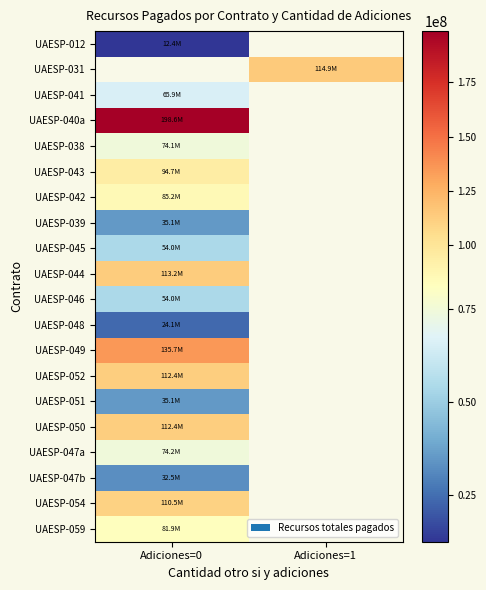

How many series are shown in this chart?

20